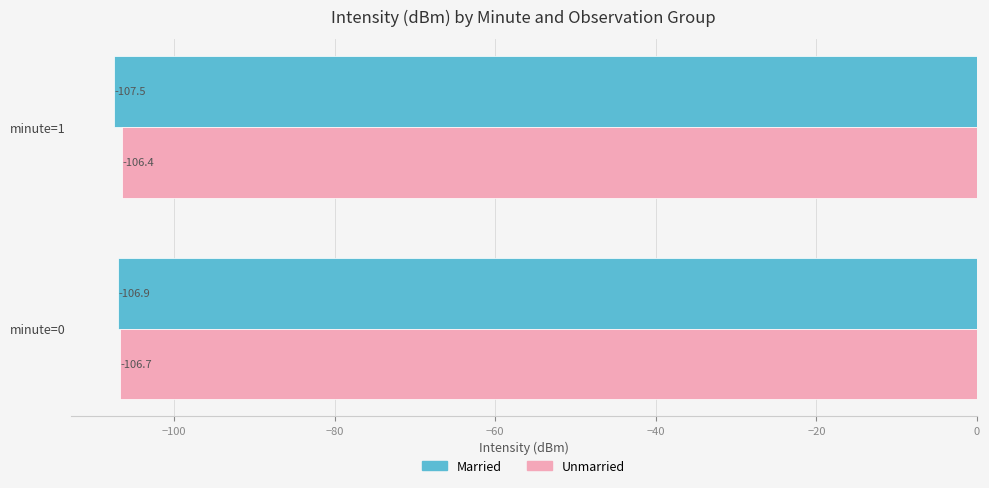

What is the sum of the Married values at minute=0 and minute=1?

-214.4